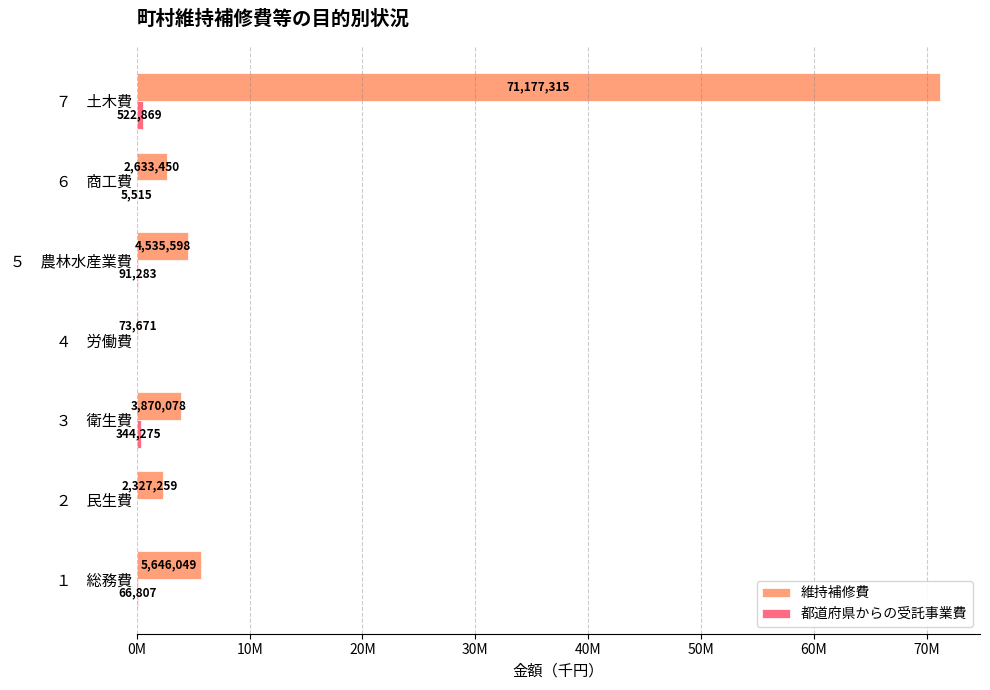

How many data points in 維持補修費 are above 3870078?

3